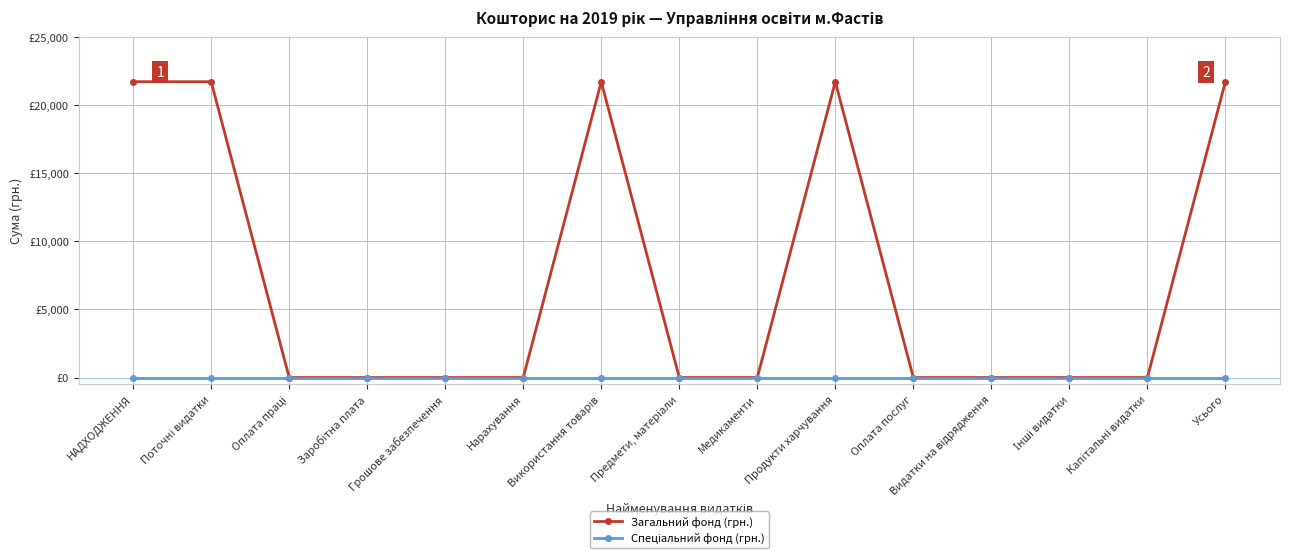

Between Використання товарів and Капітальні видатки, which series saw the biggest shift?

Загальний фонд (грн.)